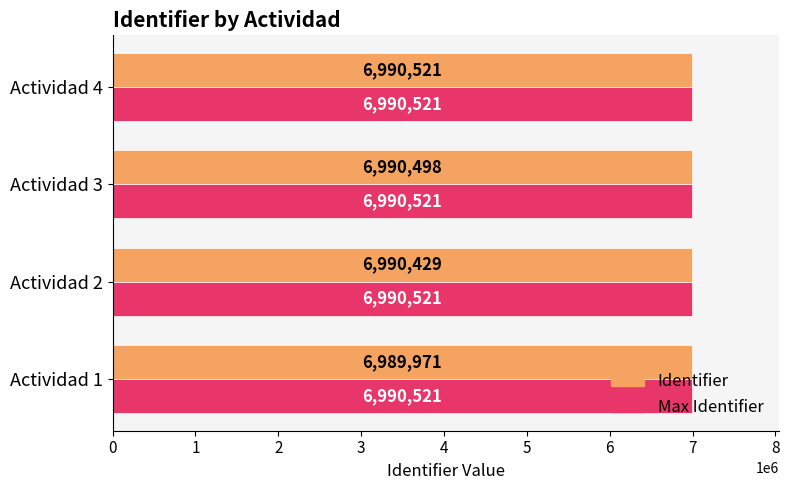

Is it true that Identifier equals 6990498 at Actividad 3?

True